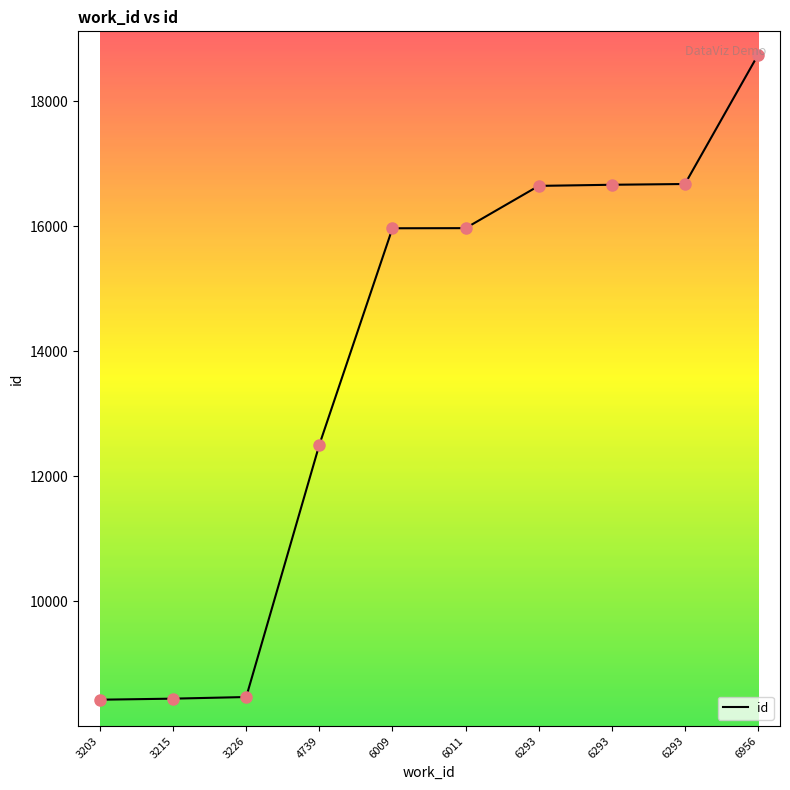

Which has a higher value, 3203 or 6293?

6293